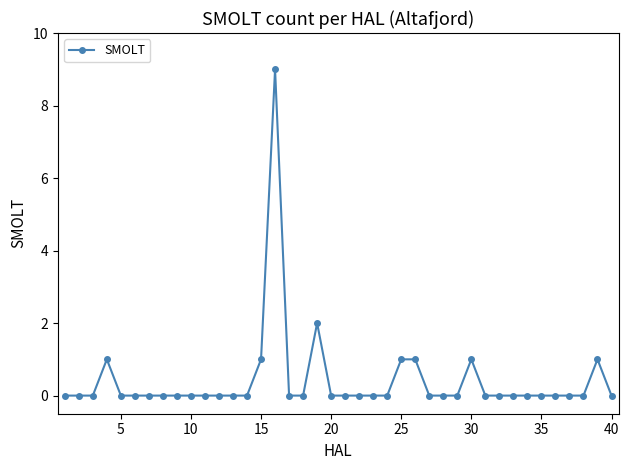

What is the value of the 15th point from the left?

1